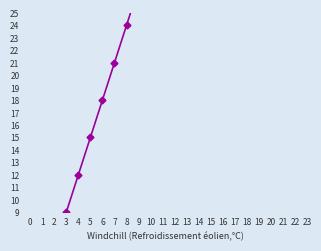

Is this an area chart (filled region under the line)?

No